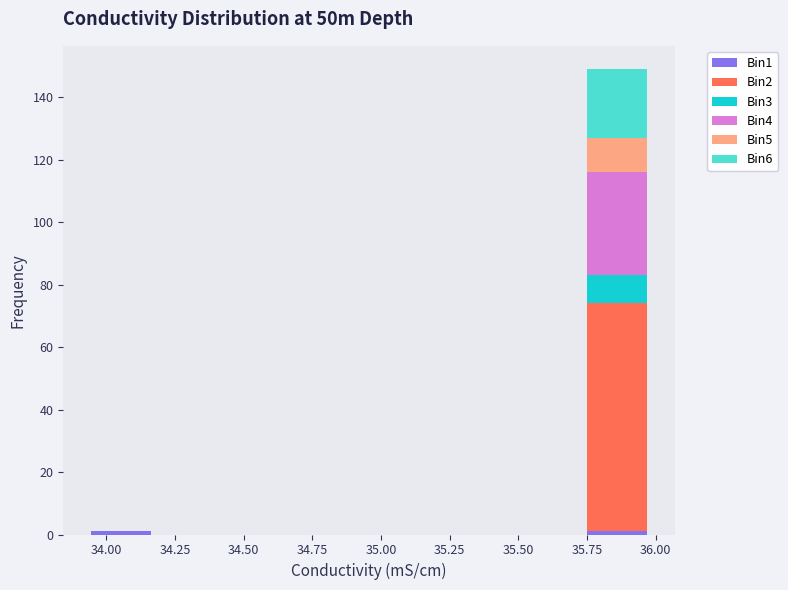

Reading left to right, list every stacked bar in this chart as the range it spans on the x-axis followed by its total height. Neither the bar edges nor the heights are printed on the chart, so give them approximately, as read against the axes.

33.95 to 34.20: under 2
34.20 to 34.45: 0
34.45 to 34.70: 0
34.70 to 34.95: 0
34.95 to 35.20: 0
35.20 to 35.45: 0
35.45 to 35.75: 0
35.75 to 36.00: 150